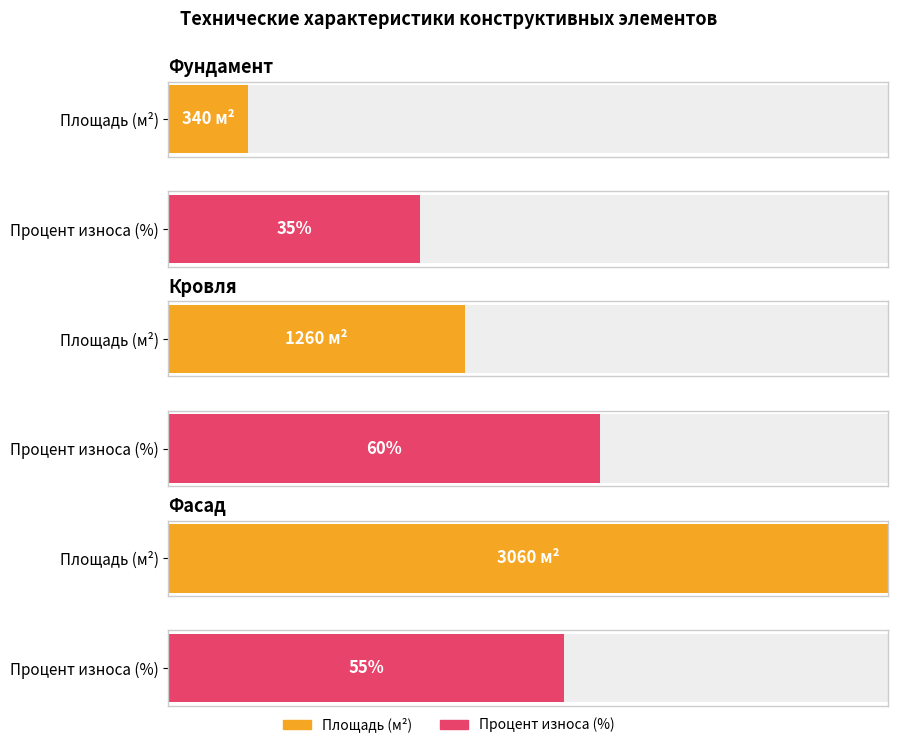

What is the label of the 1st bar from the left?

Фундамент